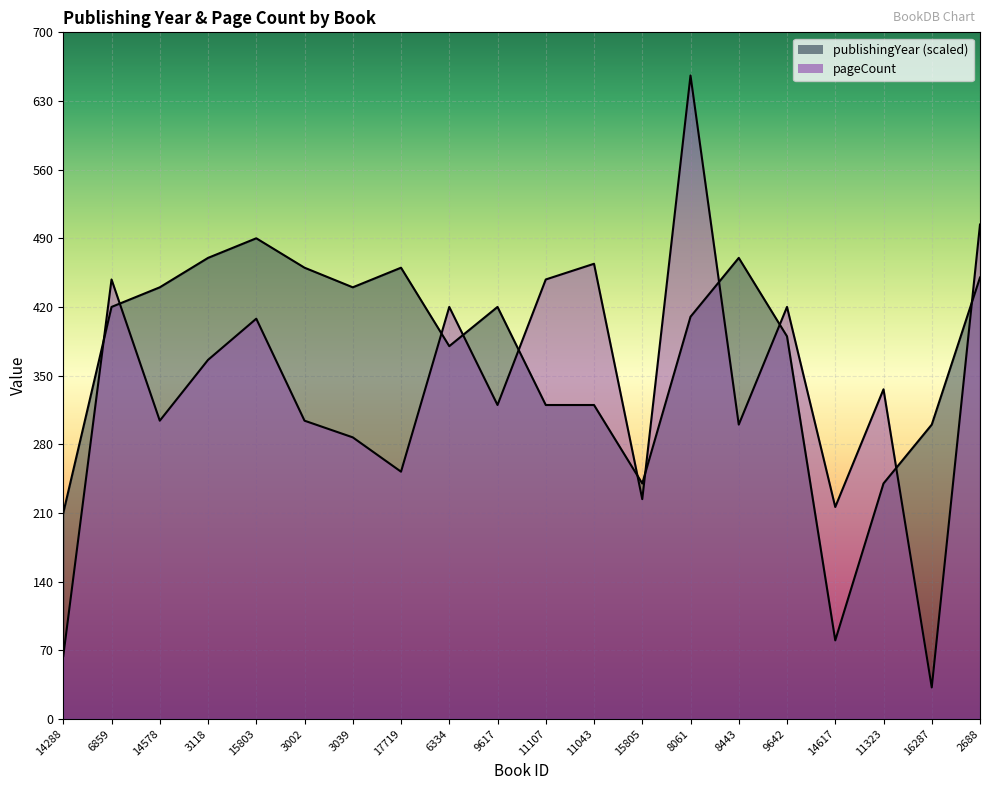

What is the minimum value for publishingYear?

80